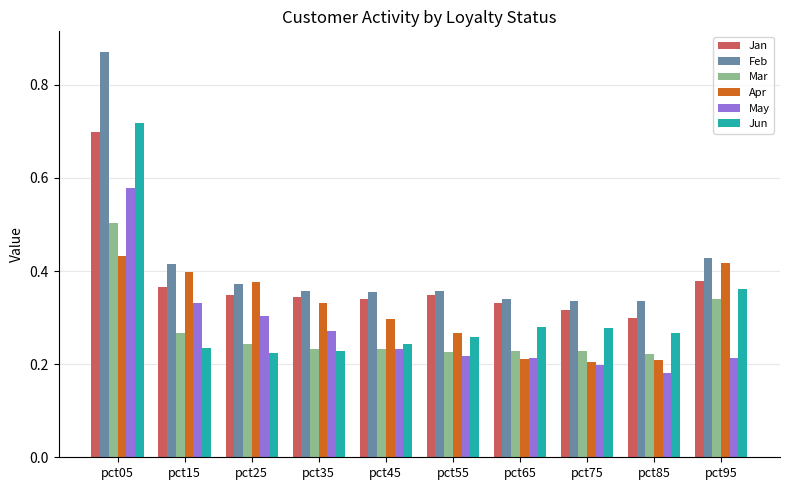

What is the sum of the May values at pct05 and pct45?

0.8